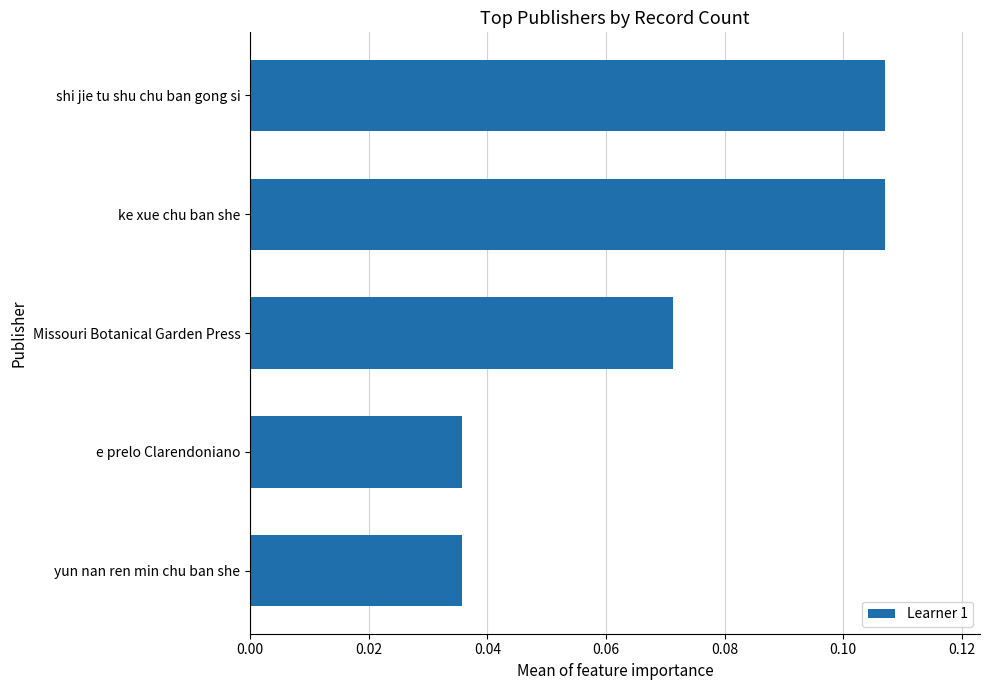

How many bars are there in total?

5